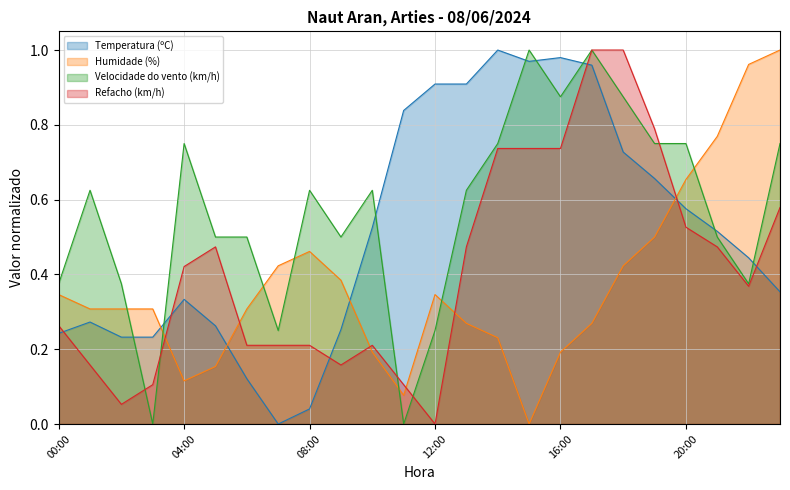

True or false: Humidade (%) has a value of 0.3 at 17:00.

True